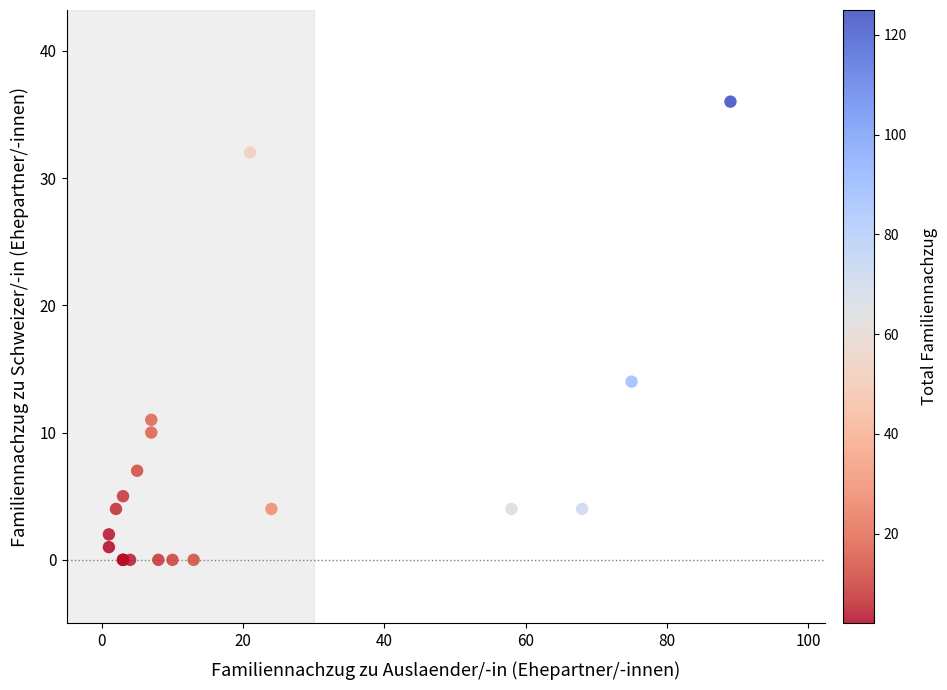

What Y value in the scatter plot is closest to 18?

14